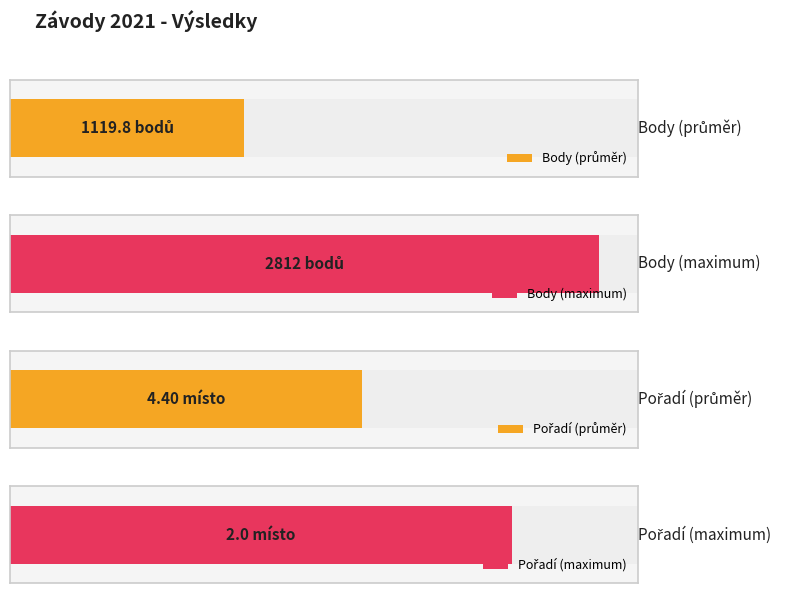

List the series in order of their overall mean, highest first.

Body, Pořadí